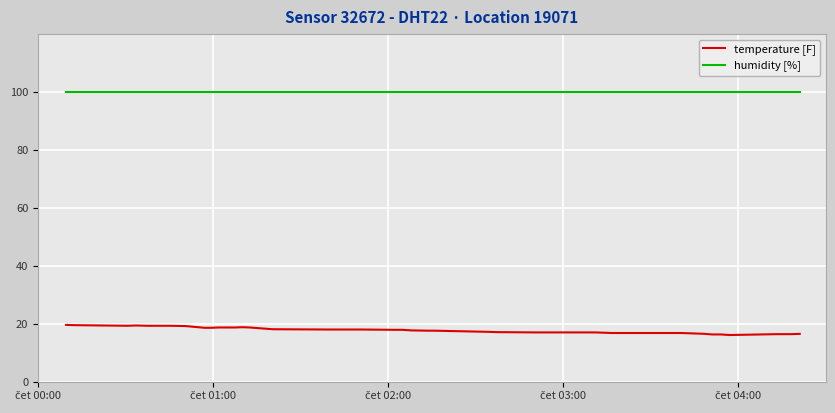

Rank the series by their maximum value, from highest to lowest.

humidity [%], temperature [F]